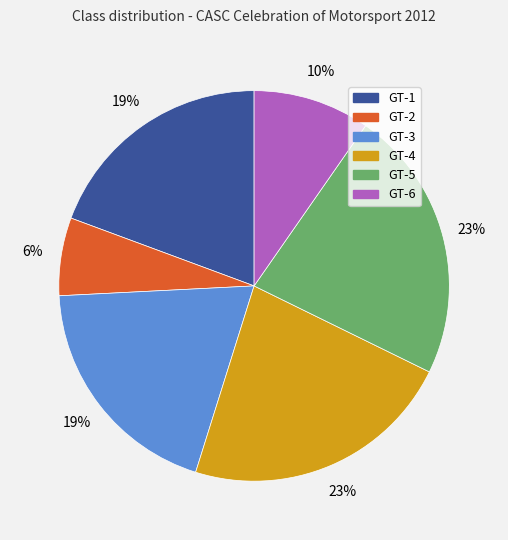

To the nearest percent, what percentage of the pie is GT-4?

23%